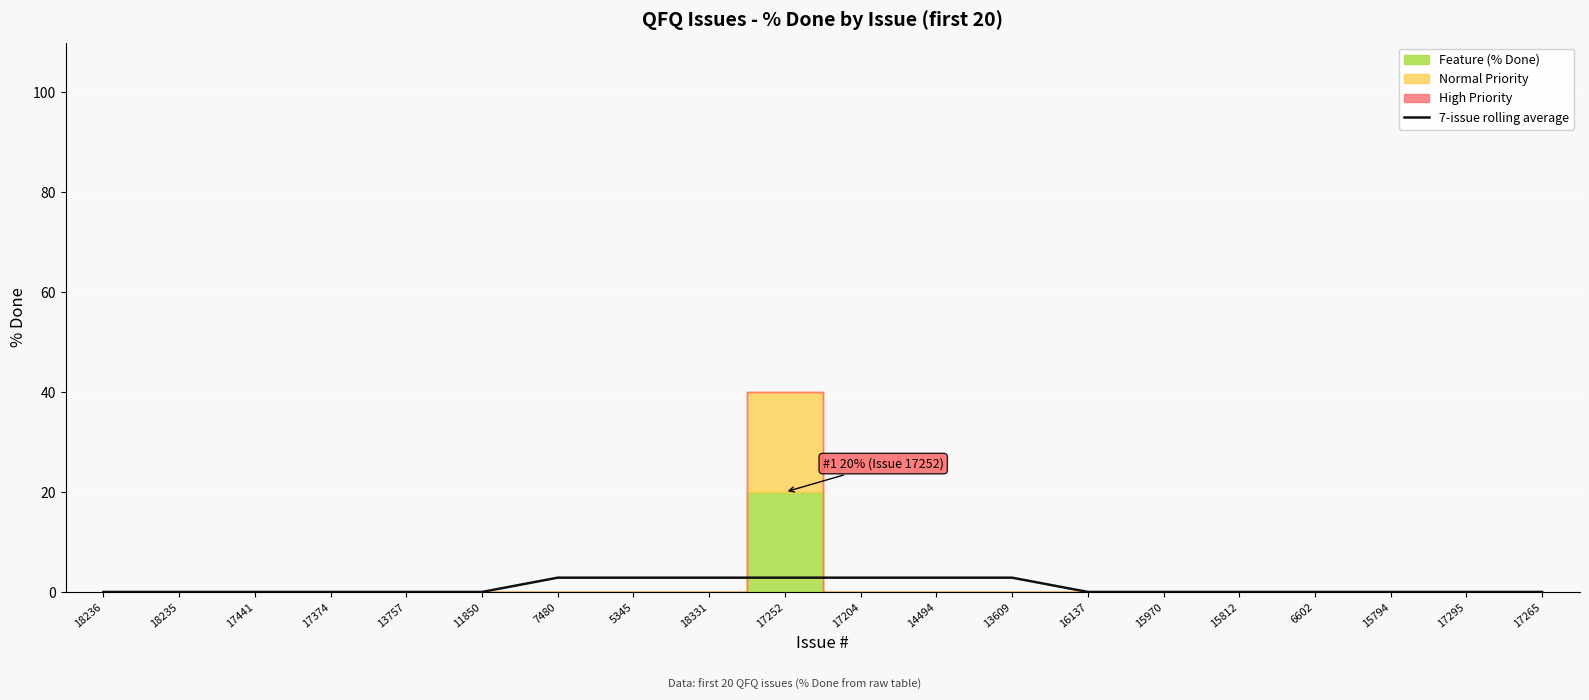

The value at 13757 is -1.1. True or false?

False